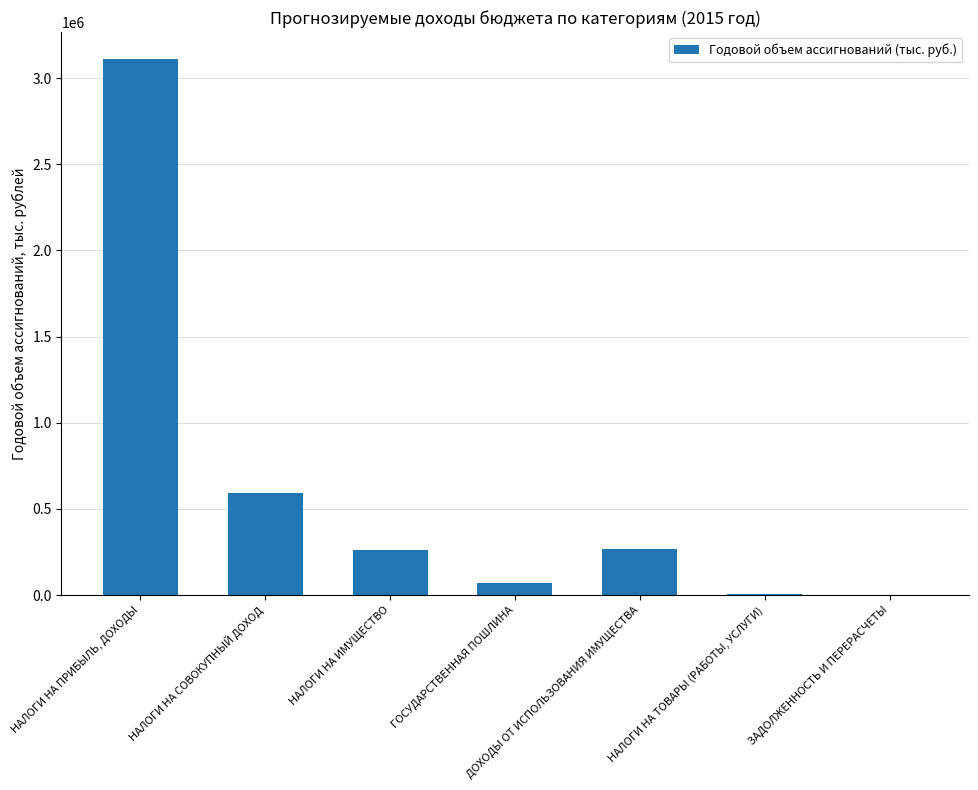

Are the bars grouped side by side (vs. stacked)?

No